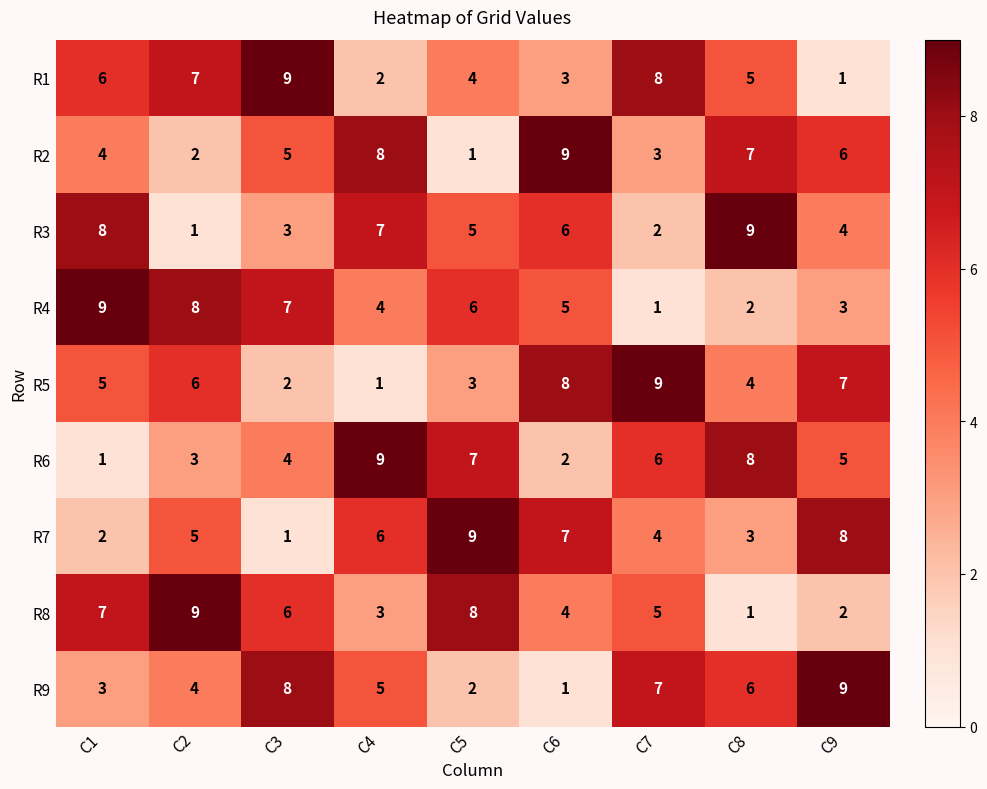

What is the sum of all R3 values?

45